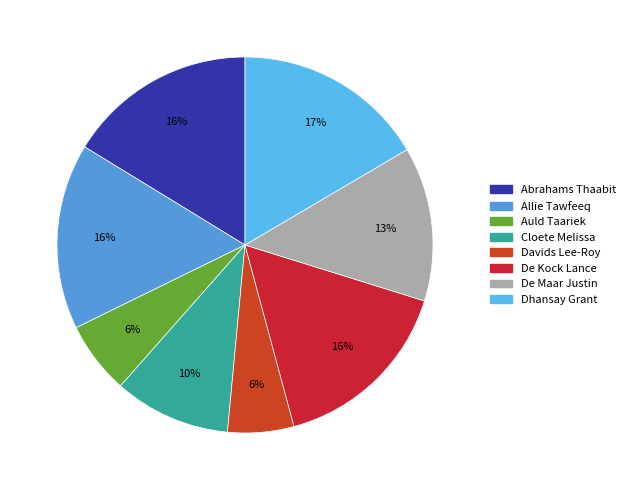

To the nearest percent, what is the combined percentage of Davids Lee-Roy and Abrahams Thaabit?

22%